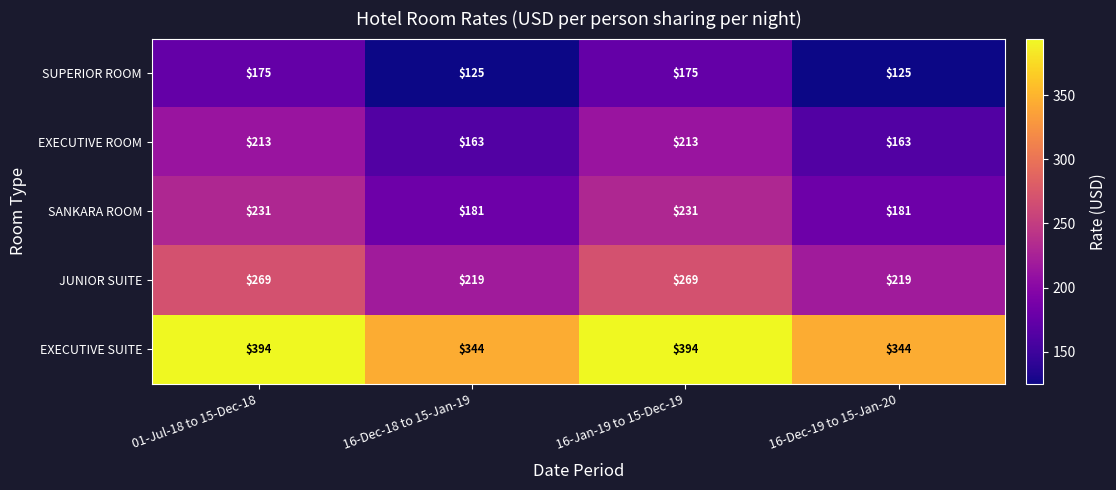

What is the maximum value for EXECUTIVE ROOM?

213